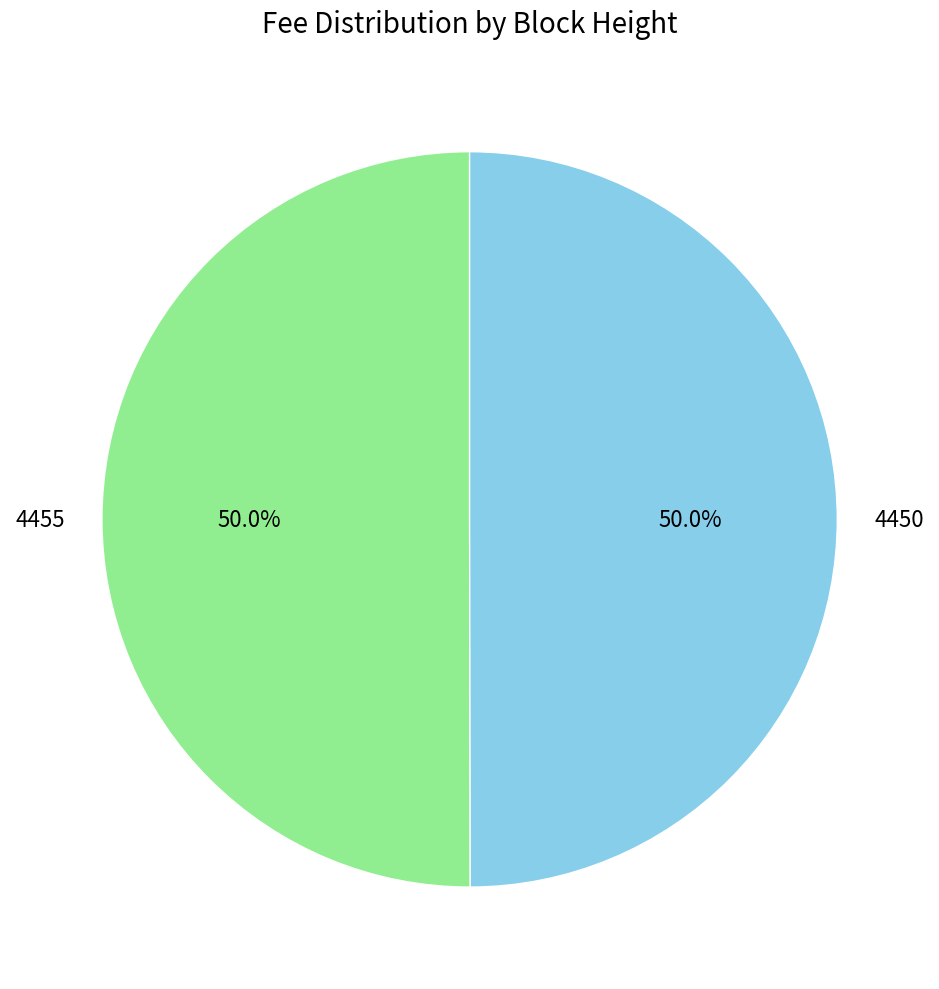

How many slices are in this pie chart?

2